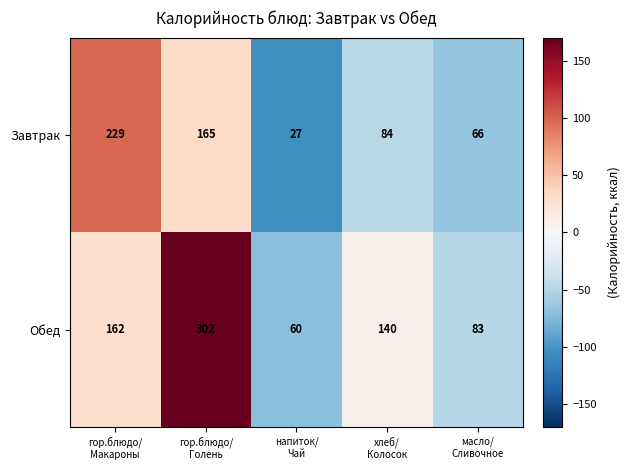

Rank the series by their average value, from highest to lowest.

Обед, Завтрак